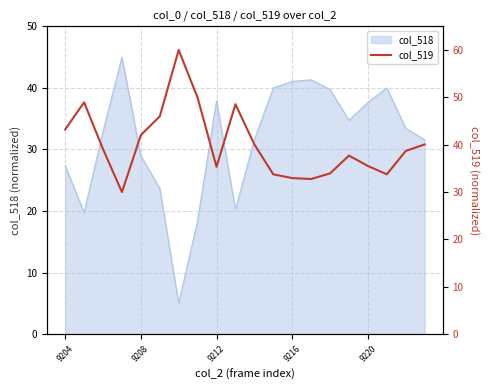

Is it true that col_518 equals 28.9 at 9208?

True